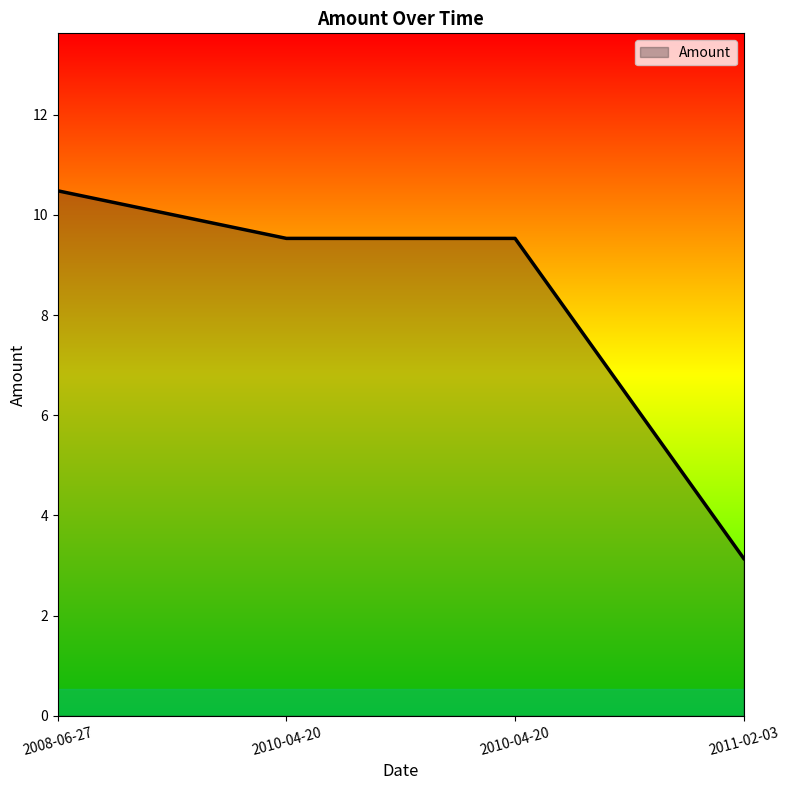

How many values exceed 9?

3